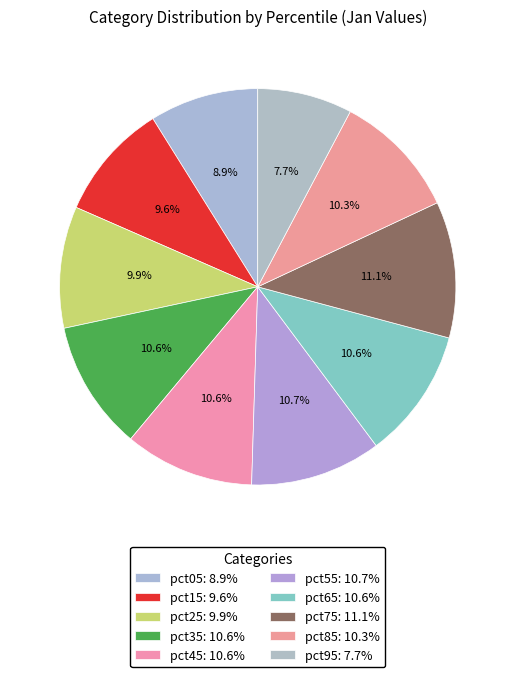

The pct25 slice represents 10% of the pie. True or false?

True